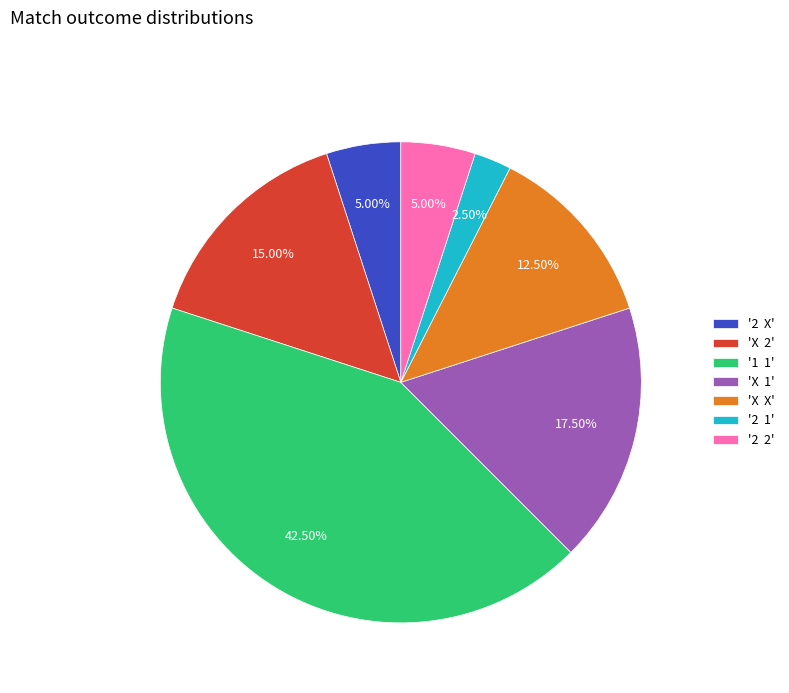

Do '2 2' and 'X 2' together represent more than half of the pie?

No